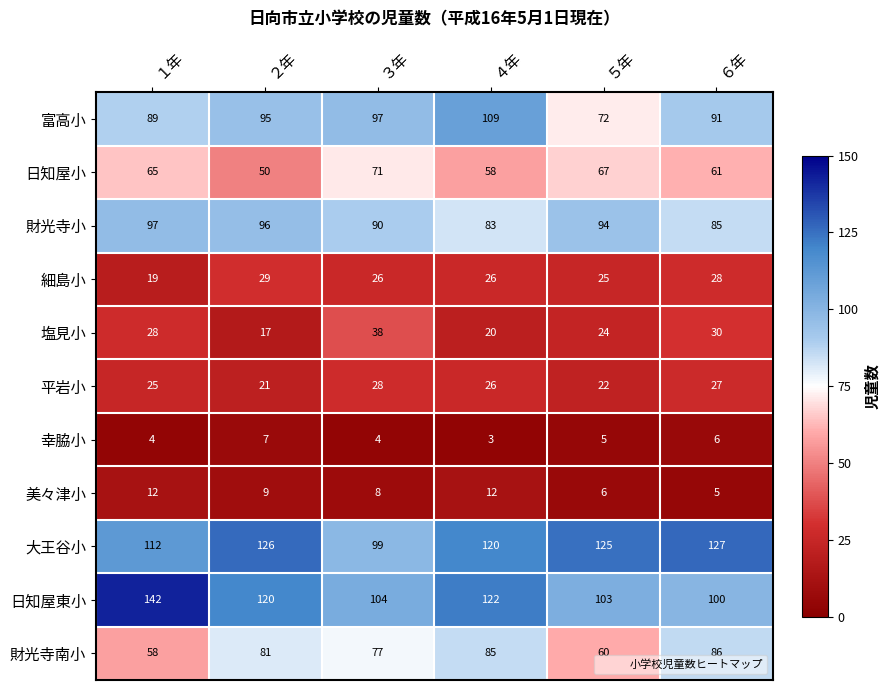

What is the greatest value displayed?

142